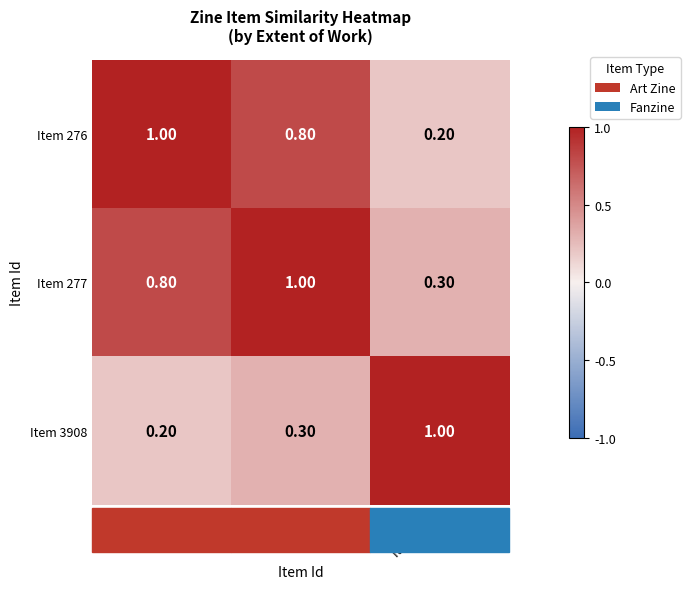

What is the sum of the Item 276 values at Item 277 and Item 3908?

1.0